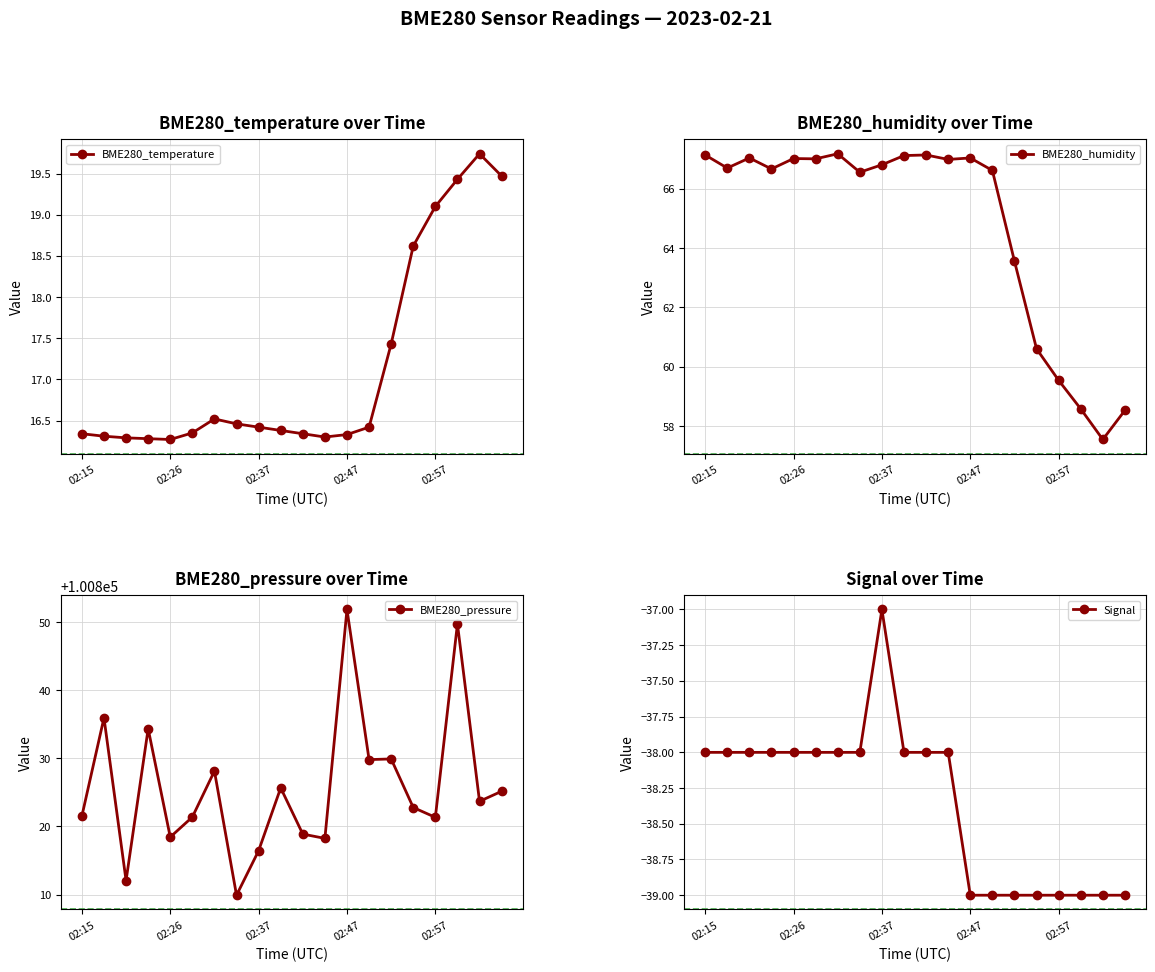

Where is the first local maximum for BME280_temperature?

6